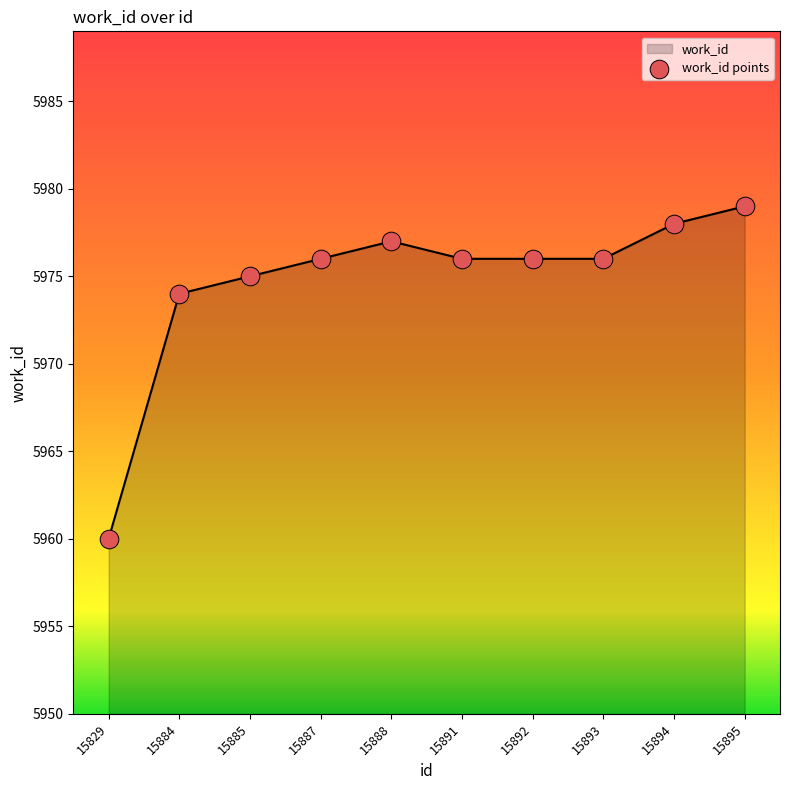

Approximately how many times larger is the value at 15887 compared to 15895?

1.0